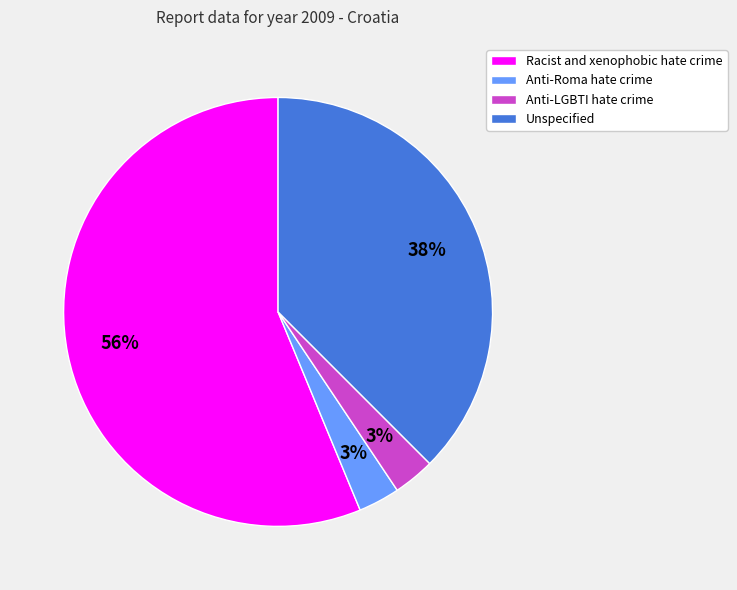

To the nearest percent, what is the combined percentage of Anti-Roma hate crime and Unspecified?

41%